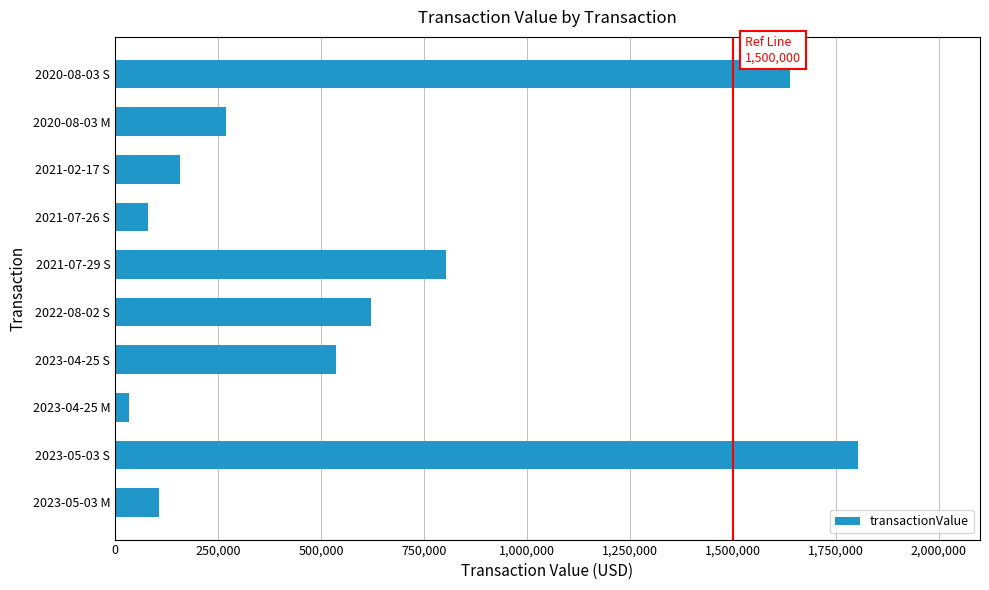

What is the sum of the values at 2023-05-03 M and 2021-07-26 S?

186522